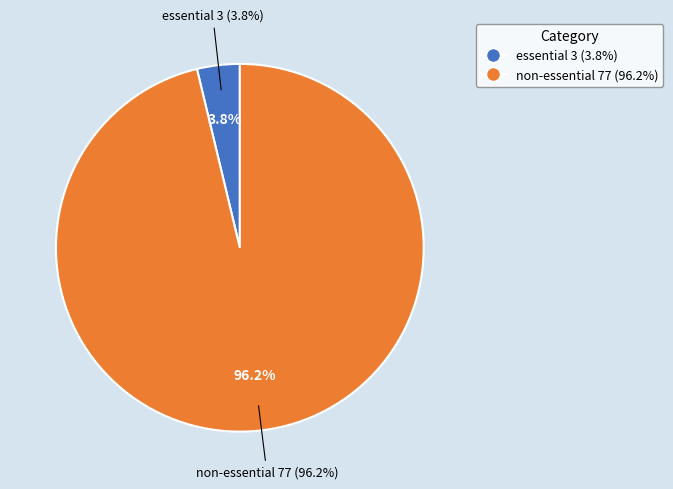

What is the change in value from essential to non-essential?

+74